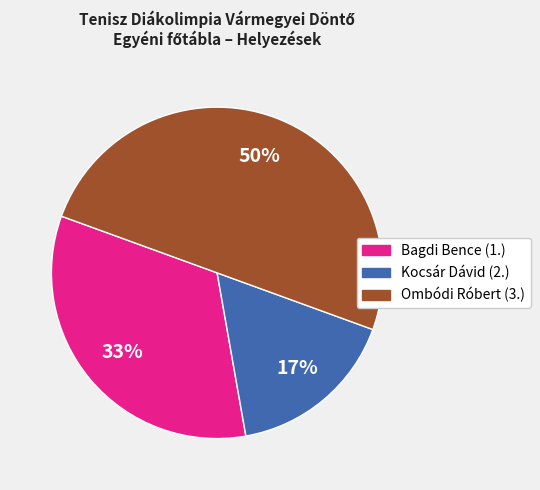

Does Bagdi Bence (1.) account for over 50% of the chart?

No